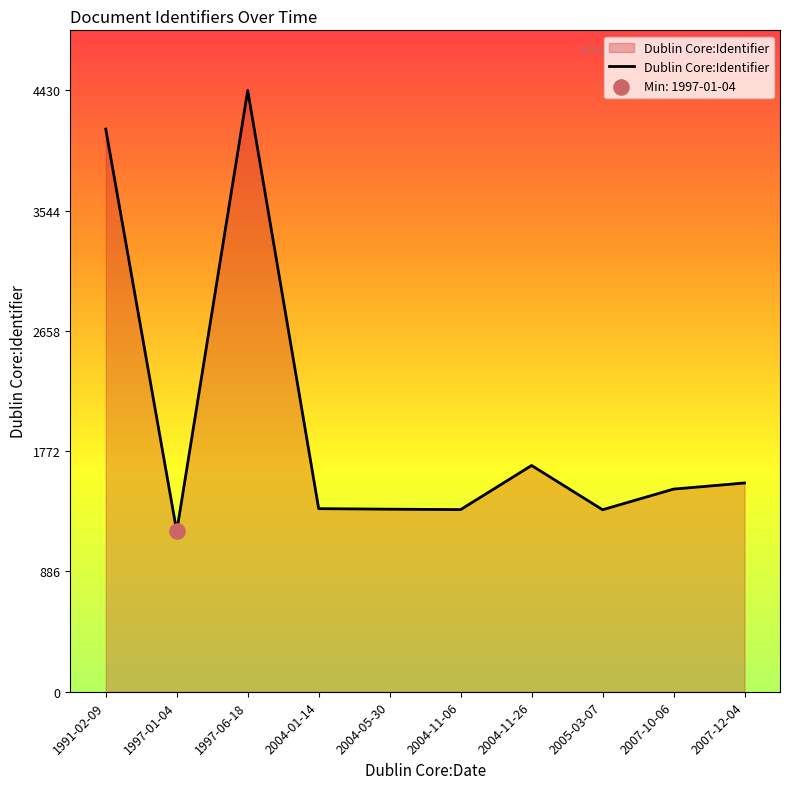

Which has a higher value, 1997-01-04 or 2004-05-30?

2004-05-30